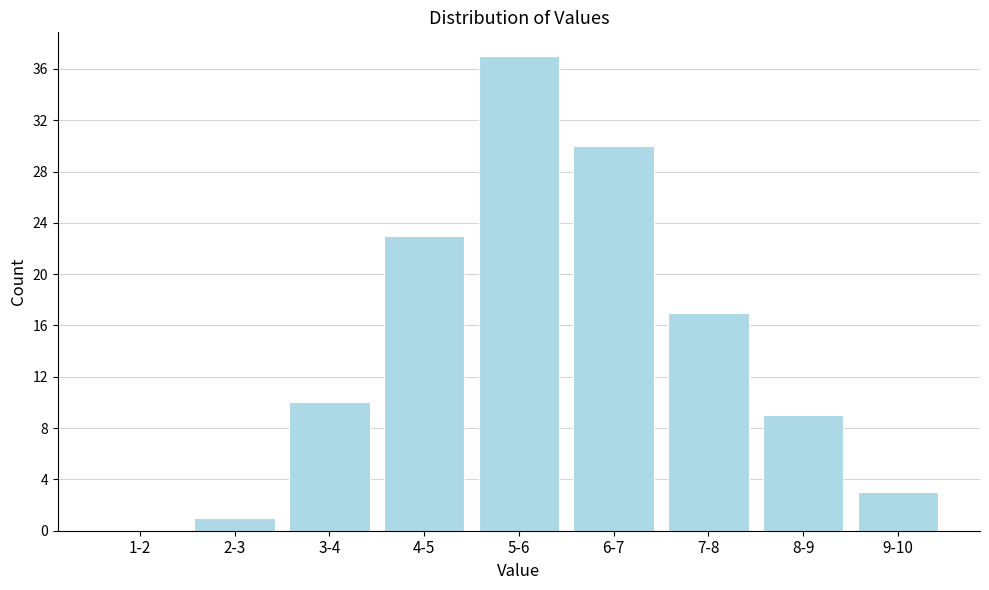

Reading left to right, what are all the values shown in this chart?

1-2=0	2-3=1	3-4=10	4-5=23	5-6=37	6-7=30	7-8=17	8-9=9	9-10=3